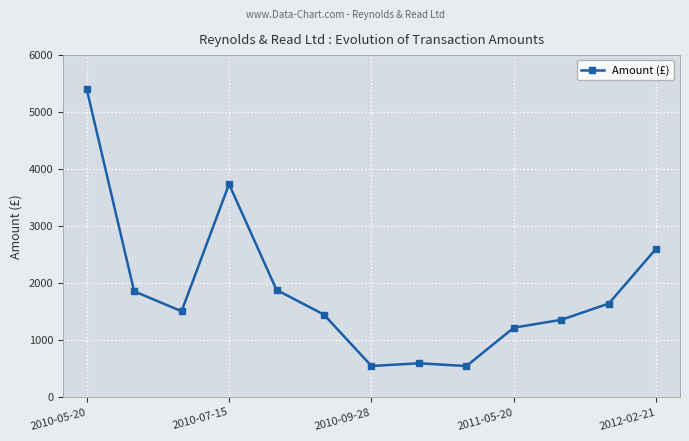

What is the maximum value shown in the chart?

5400.0